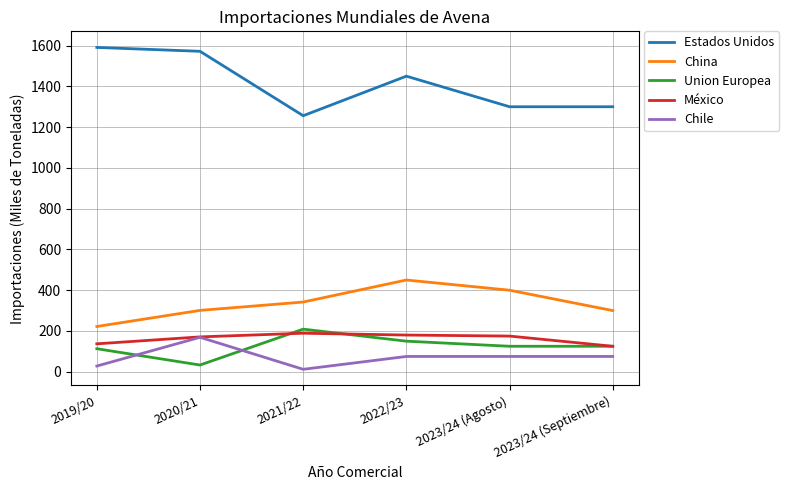

The China series shows 322 at 2019/20. True or false?

False